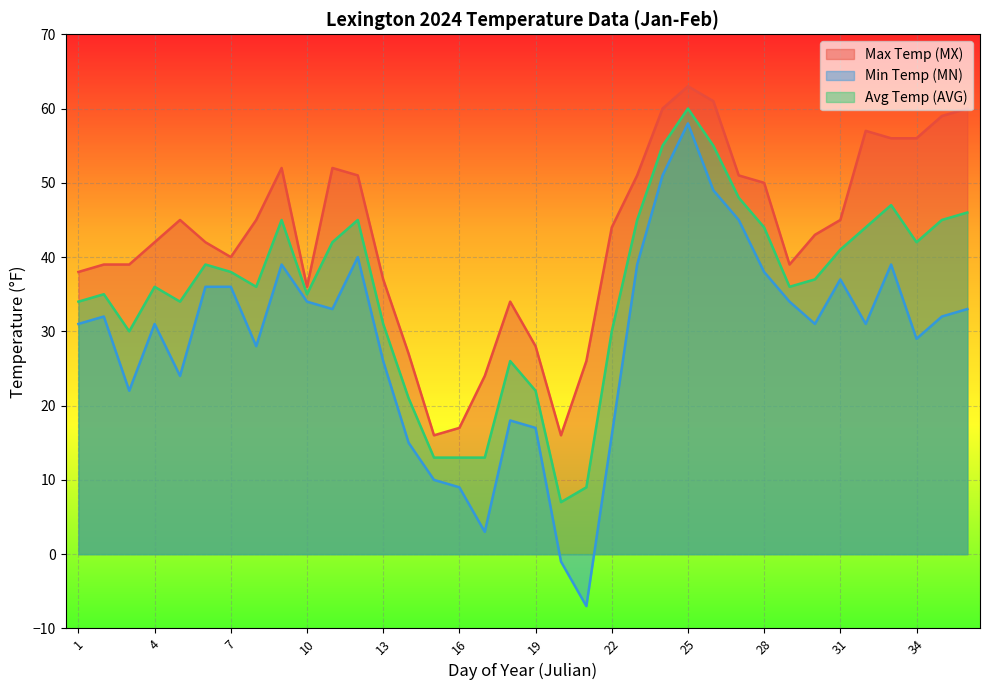

What is the average value of the Min Temp (MN) series?

29